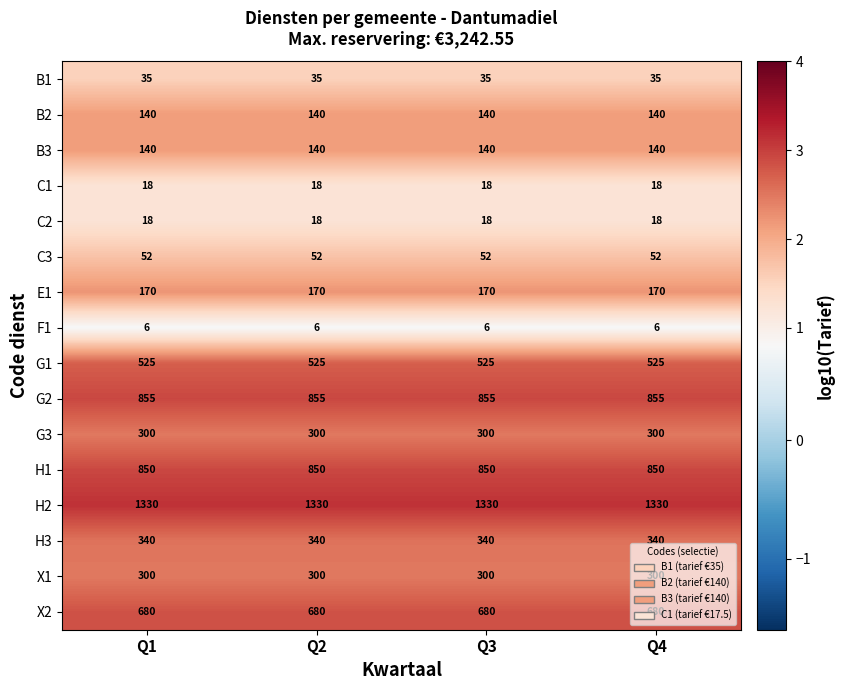

Which series has the largest total across all categories?

H2